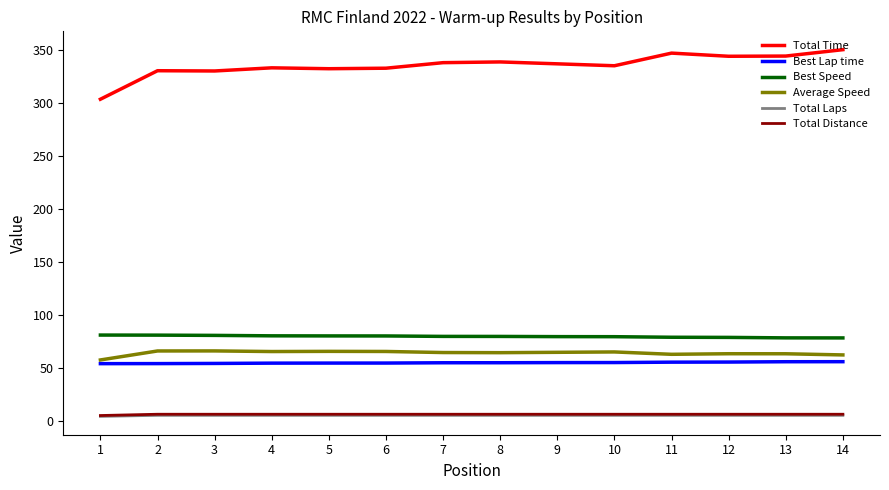

What is the maximum value shown in the chart?

349.9